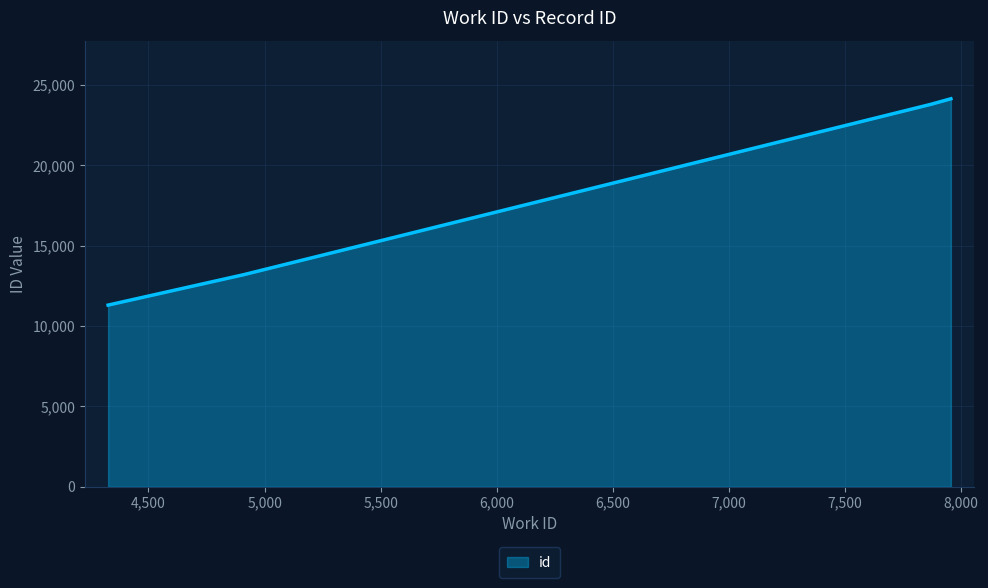

How many series are shown in this chart?

1